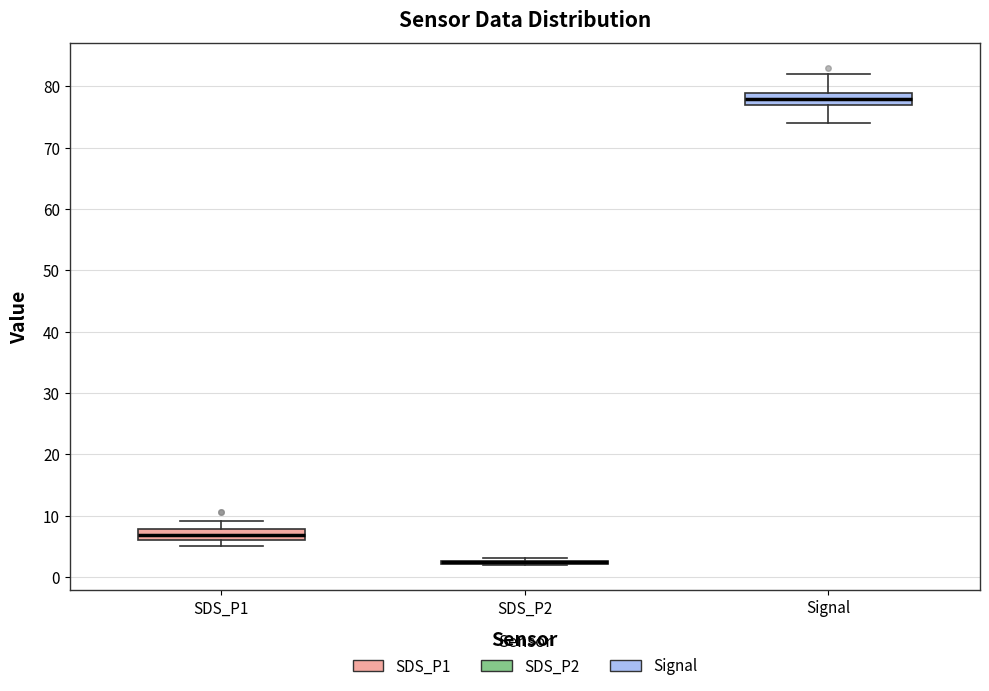

Reading left to right, transcribe this box plot: for each box, give where its median line is, the range the box spans, and where its two whiskers end, as read against the y-axis. The values are not printed on the chart, so give them approximately, as read against the axis.

SDS_P1: median 7, box 6 to 8, whiskers 5 to 9
SDS_P2: box collapsed to a line at 2, whiskers 2 to 3
Signal: median 78, box 77 to 79, whiskers 74 to 82